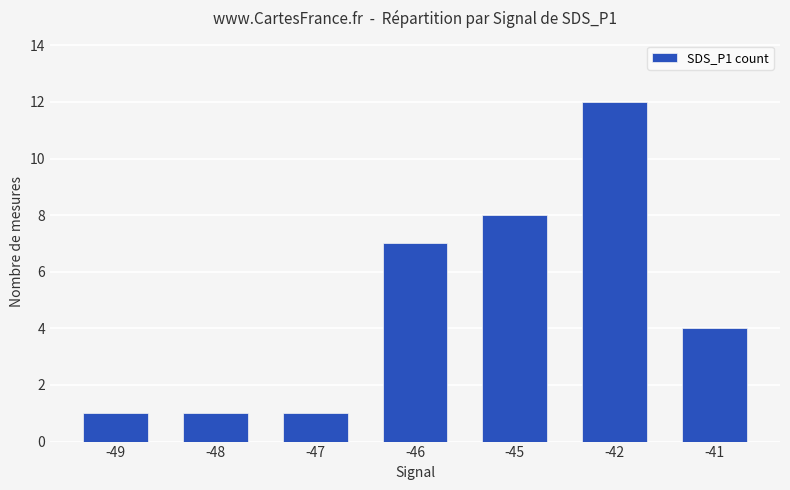

True or false: the data shows 1 at -47.

True